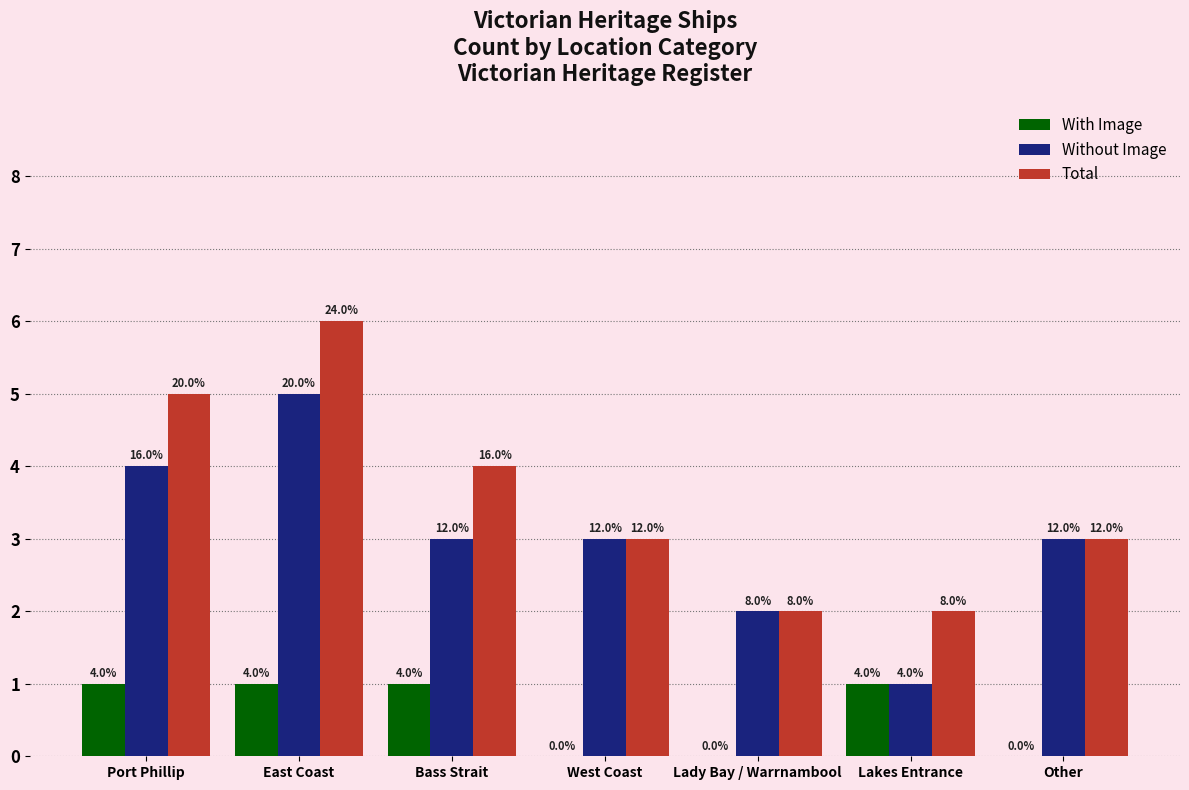

What are all the series names shown in the legend?

With Image, Without Image, Total